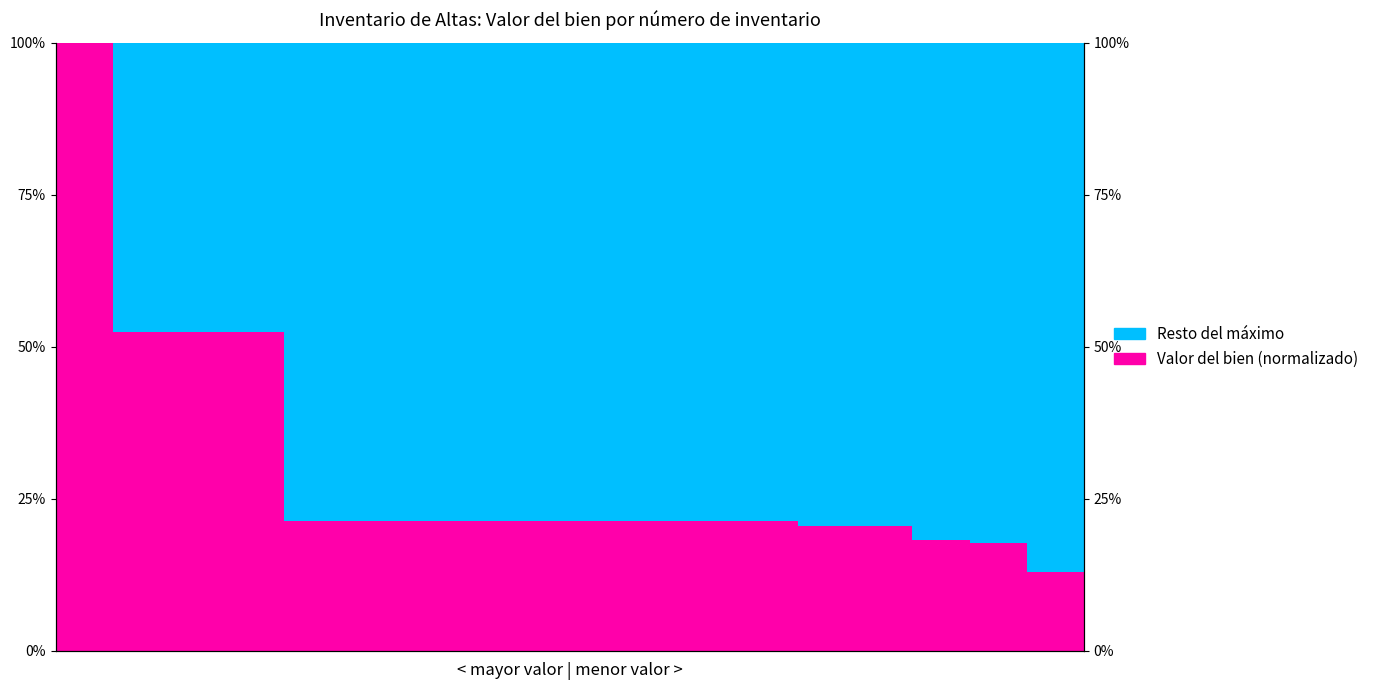

Reading right to left, extract all data points from this chart.

Valor del bien (normalizado): 17=0.1	16=0.2	15=0.2	14=0.2	13=0.2	12=0.2	11=0.2	10=0.2	9=0.2	8=0.2	7=0.2	6=0.2	5=0.2	4=0.2	3=0.5	2=0.5	1=0.5	0=1.0
Resto del máximo: 17=0.9	16=0.8	15=0.8	14=0.8	13=0.8	12=0.8	11=0.8	10=0.8	9=0.8	8=0.8	7=0.8	6=0.8	5=0.8	4=0.8	3=0.5	2=0.5	1=0.5	0=0.0